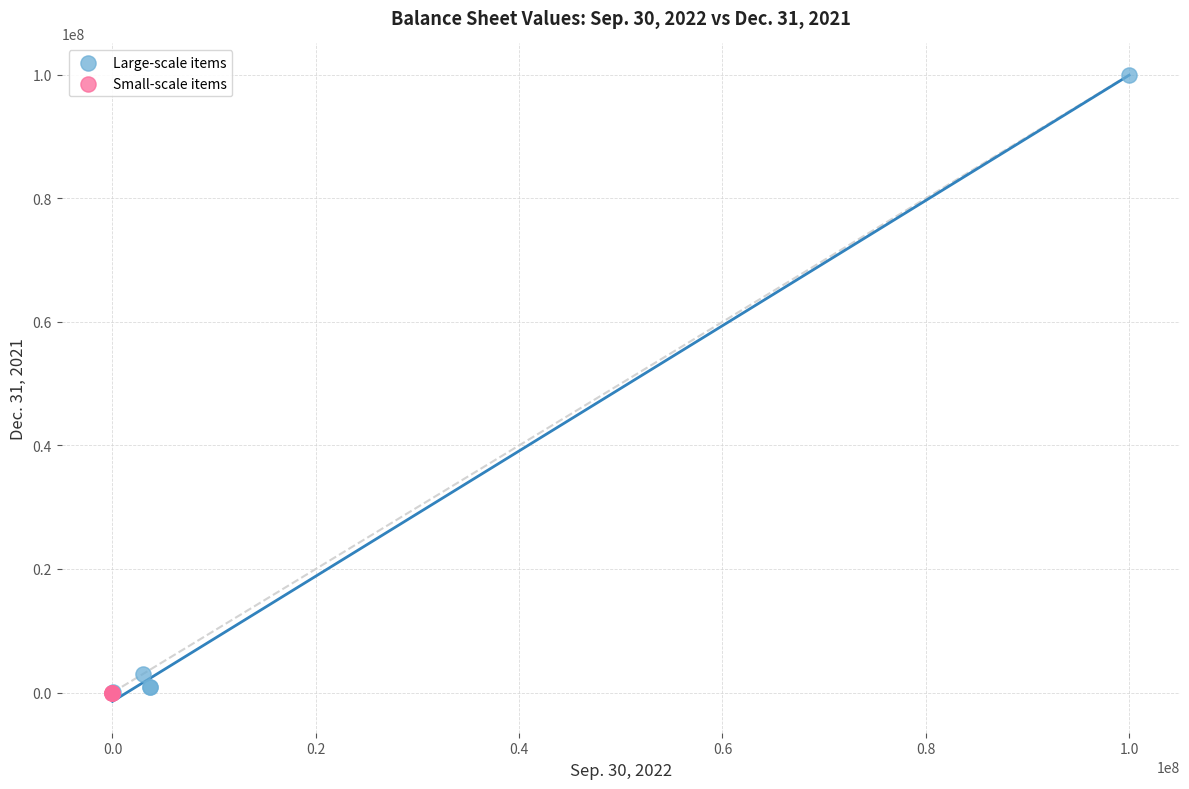

Which series has the largest Y range (max minus min)?

Large-scale items